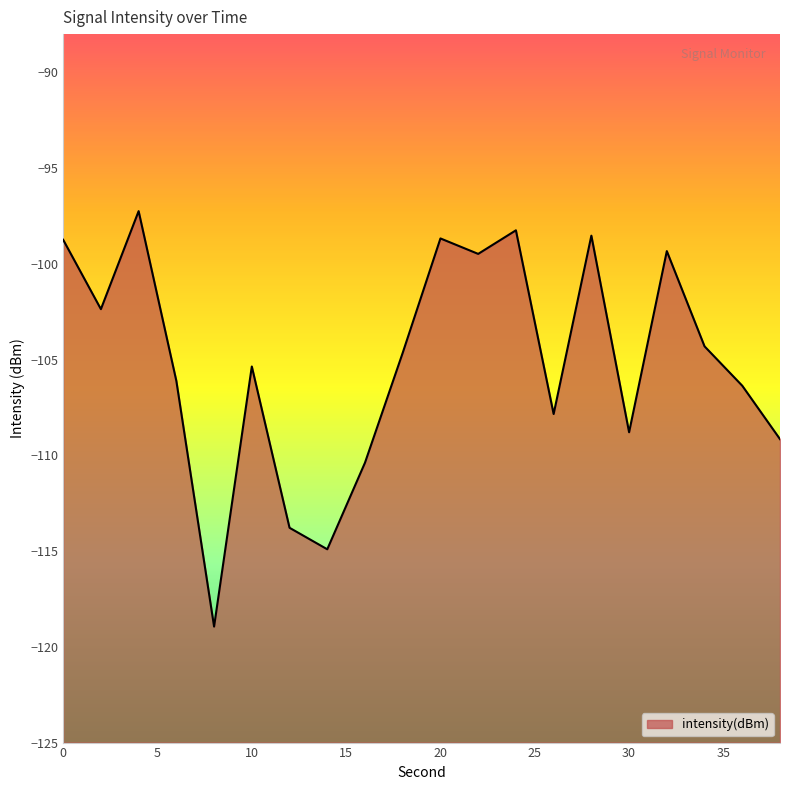

Between 20 and 36, which is larger?

20